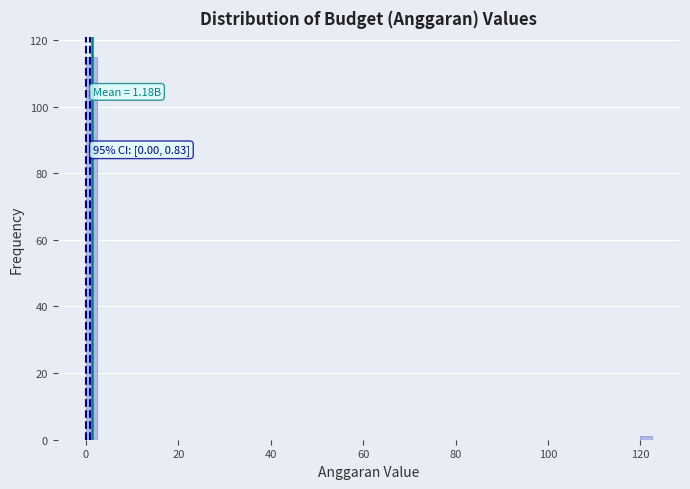

Read against the x-axis, roughly where is the centre of the tallest bar?

2